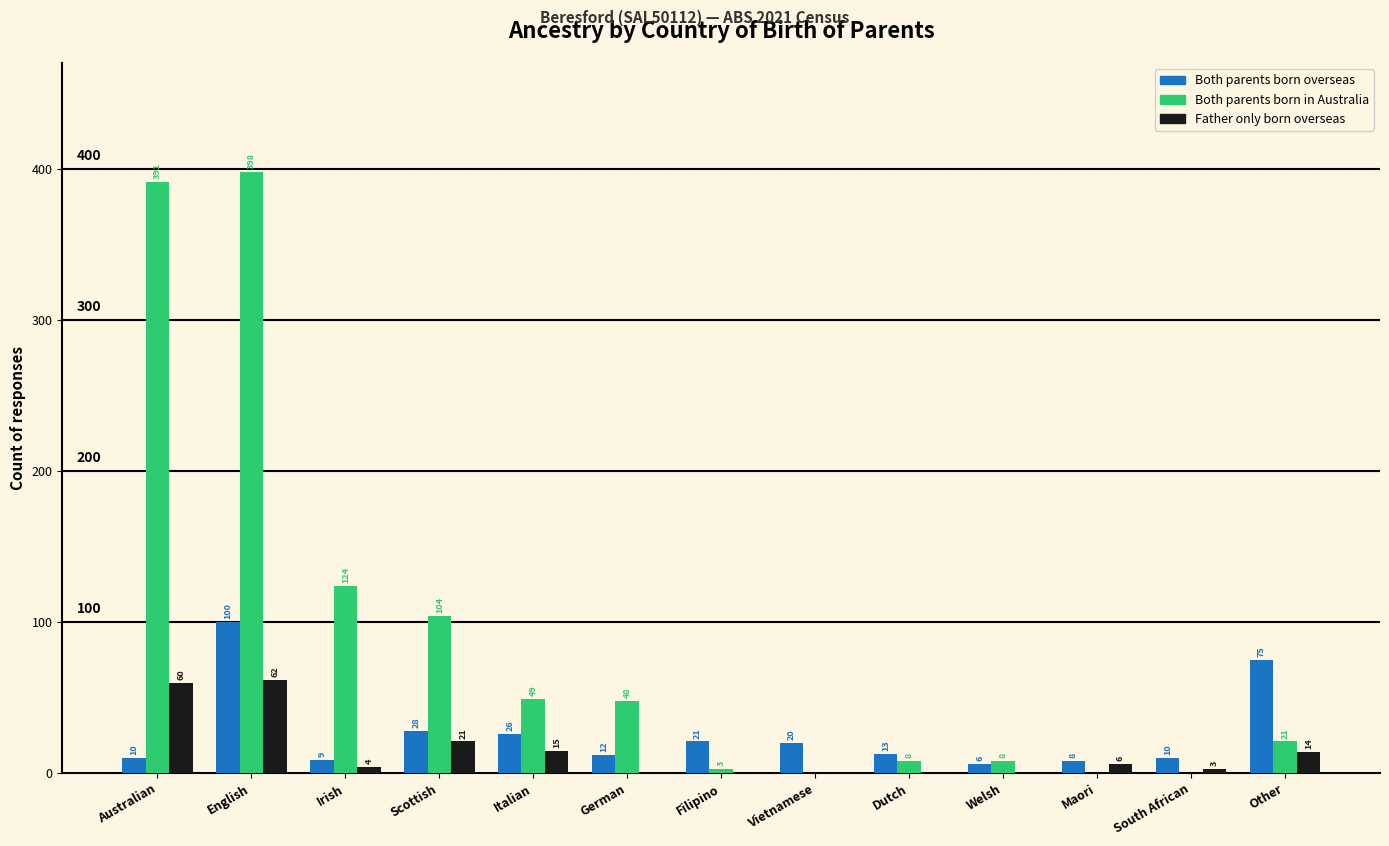

Which category has the highest value in the Father only born overseas series?

English